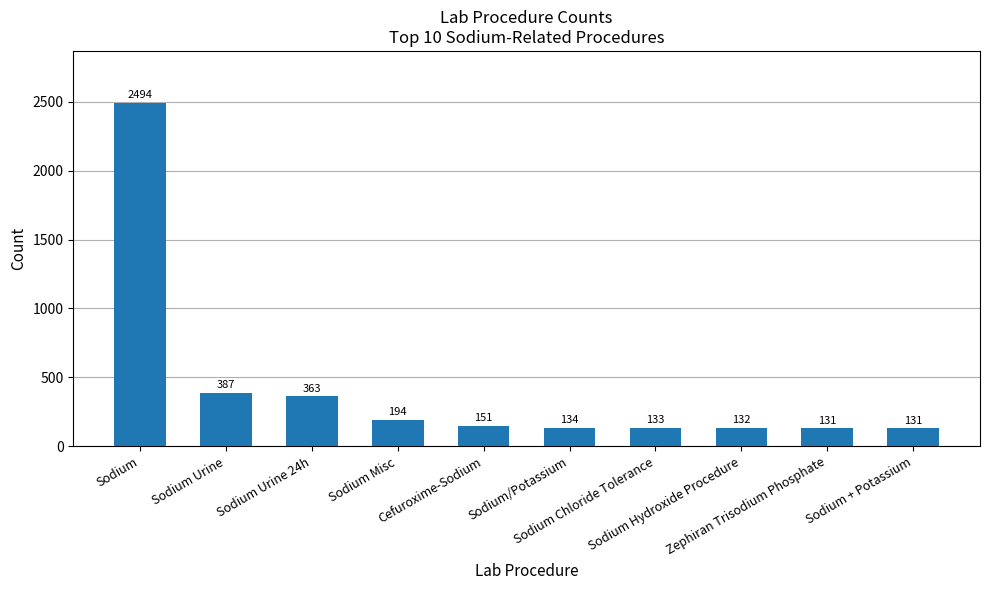

What is the minimum value shown in the chart?

131